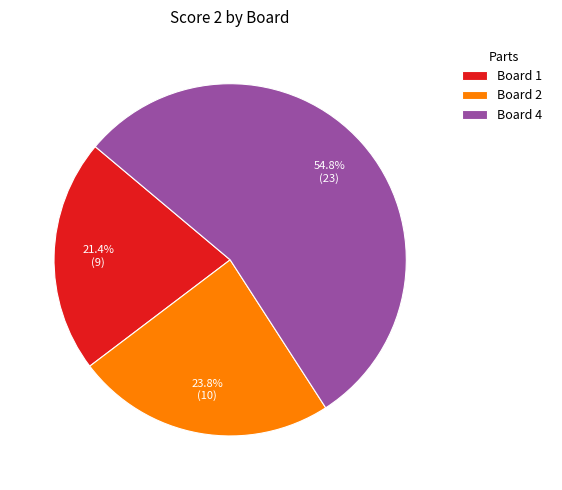

What is the ratio of the value at Board 2 to the value at Board 1?

1.1